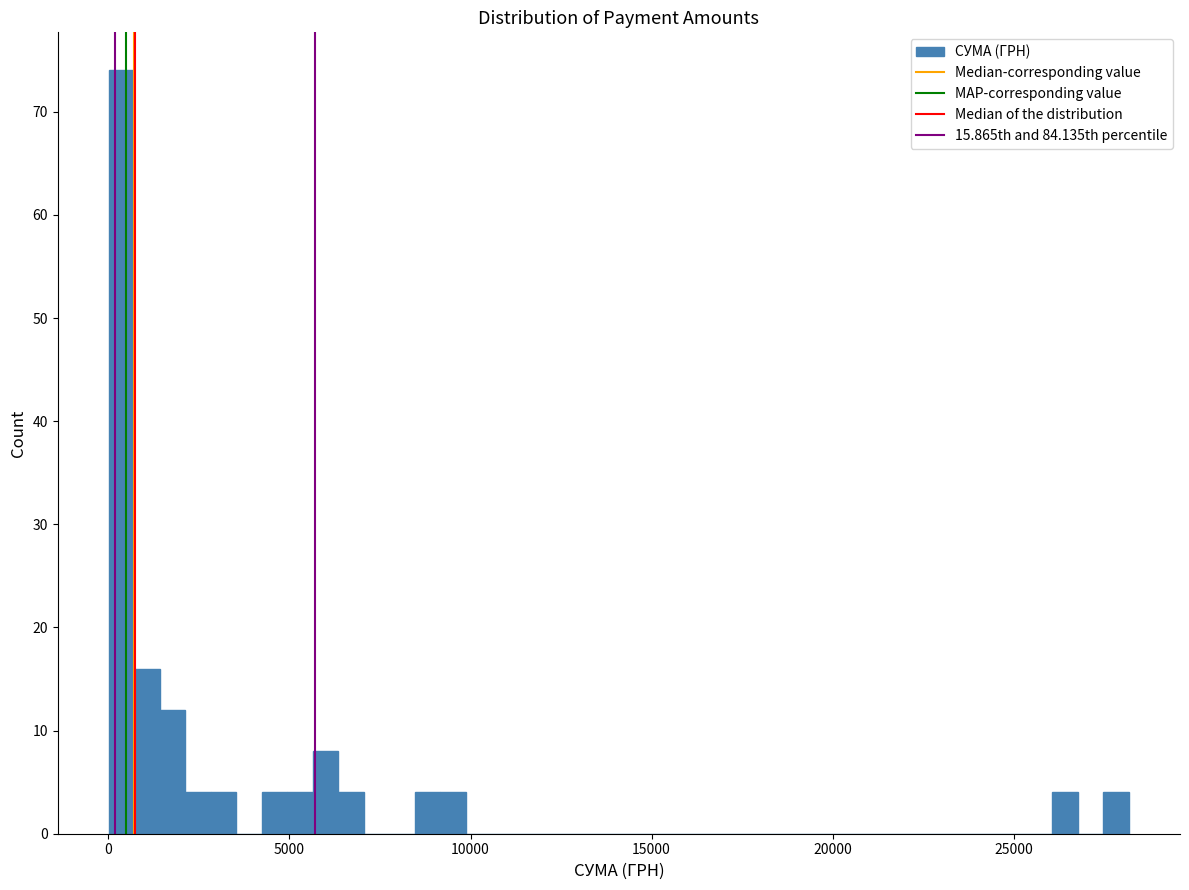

Read against the x-axis, roughly where is the centre of the tallest bar?

500